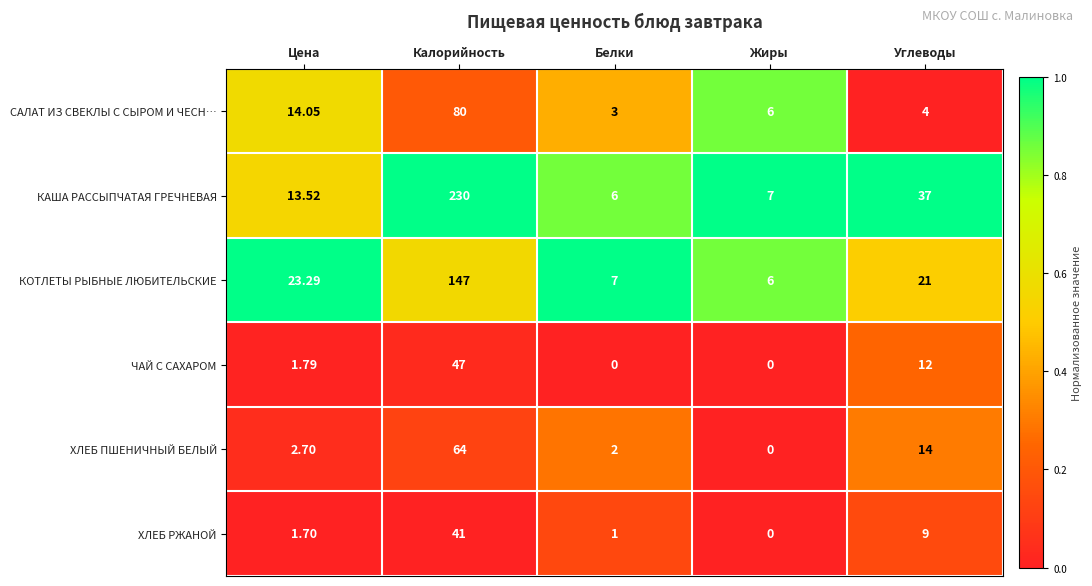

At which label is КОТЛЕТЫ РЫБНЫЕ ЛЮБИТЕЛЬСКИЕ closest to 76?

Цена